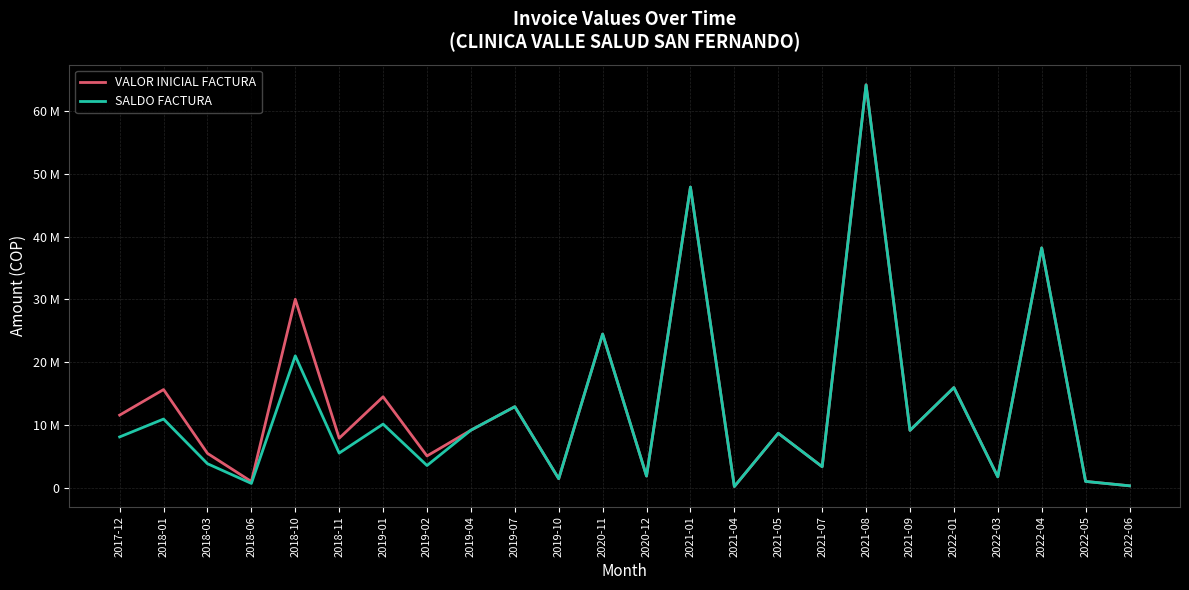

Reading left to right, transcribe all the data shown in this chart.

VALOR INICIAL FACTURA: 2017-12=11580627	2018-01=15649734	2018-03=5487835	2018-06=1001100	2018-10=30029136	2018-11=7901823	2019-01=14499921	2019-02=5075684	2019-04=9179460	2019-07=12922829	2019-10=1449020	2020-11=24491259	2020-12=1877204	2021-01=47908089	2021-04=208100	2021-05=8692018	2021-07=3359999	2021-08=64207768	2021-09=9147079	2022-01=15966150	2022-03=1748306	2022-04=38221736	2022-05=1017494	2022-06=320000
SALDO FACTURA: 2017-12=8106439	2018-01=10954814	2018-03=3841484	2018-06=700770	2018-10=21020395	2018-11=5531276	2019-01=10149245	2019-02=3552979	2019-04=9179460	2019-07=12922829	2019-10=1449020	2020-11=24491259	2020-12=1877204	2021-01=47908089	2021-04=208100	2021-05=8692018	2021-07=3359999	2021-08=64176468	2021-09=9147079	2022-01=15966150	2022-03=1748306	2022-04=38221736	2022-05=1017494	2022-06=320000